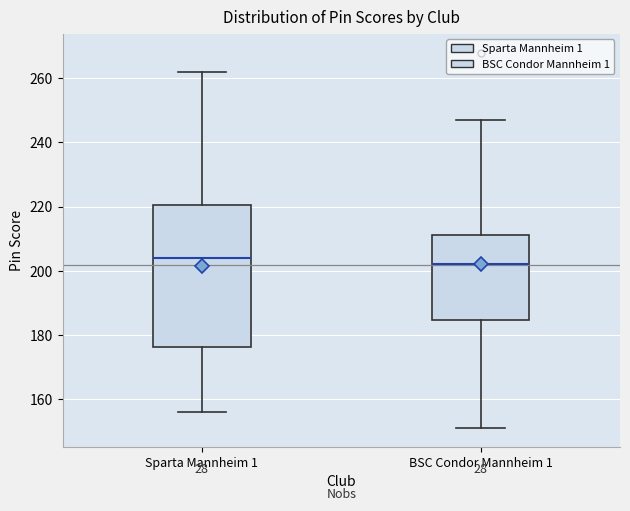

Where is the lower edge of the box for BSC Condor Mannheim 1 on the y-axis? The values are not printed on the chart, so give them approximately, as read against the axis.

184